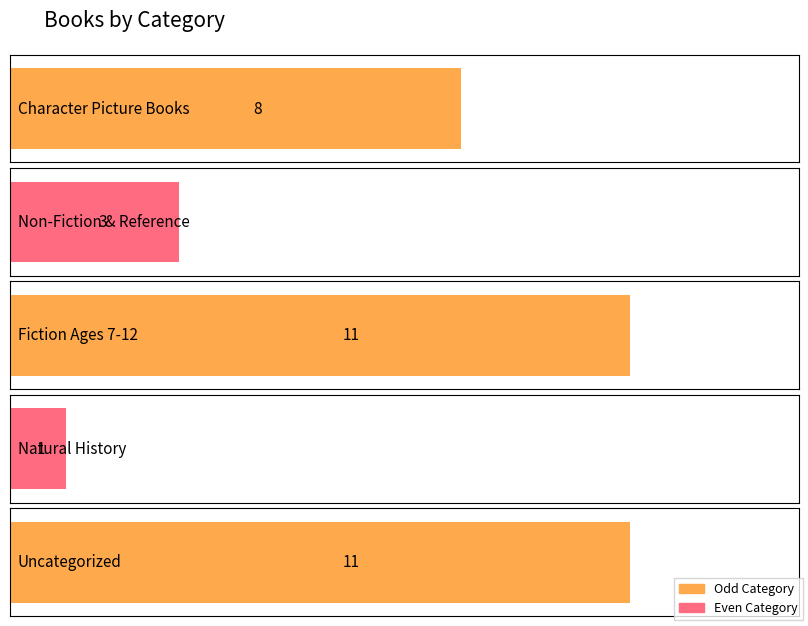

What is the difference between the values at 4 and 0?

3